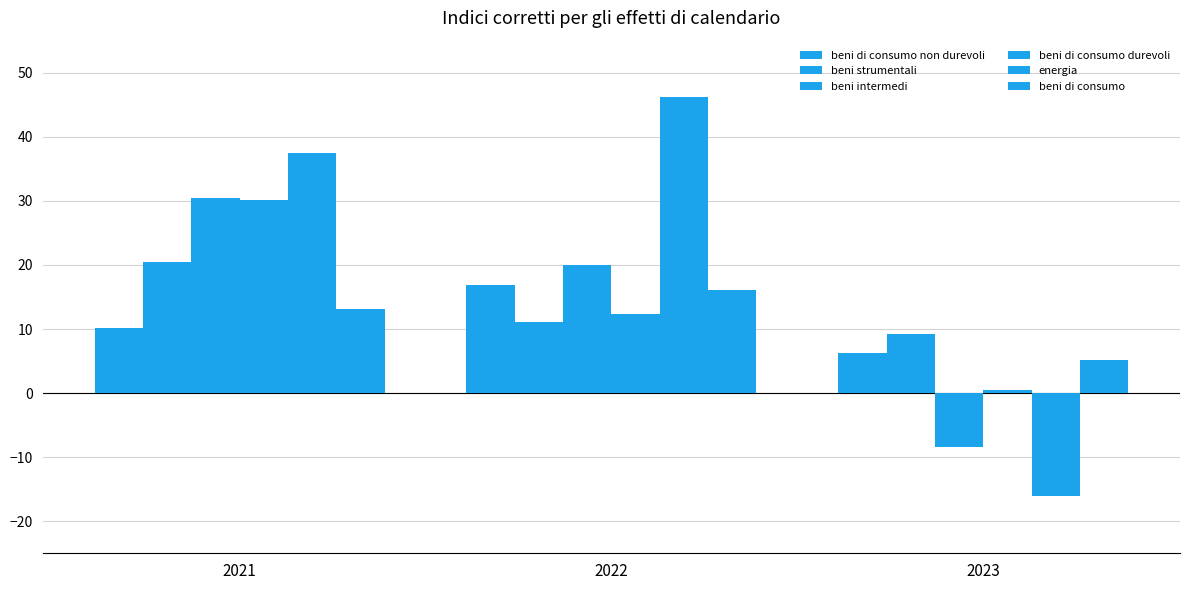

Which series has the largest range (max minus min)?

energia